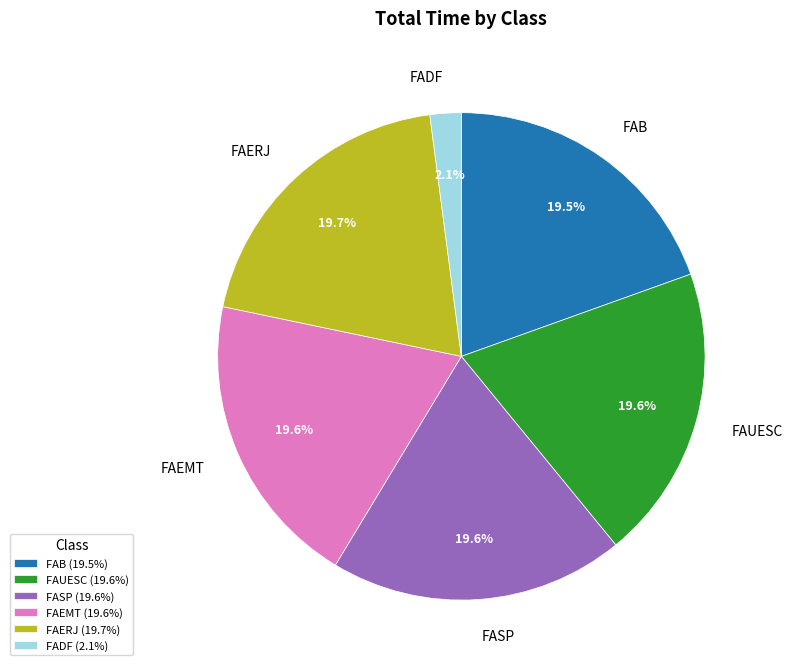

Combined, do FASP and FAEMT account for over 50%?

No